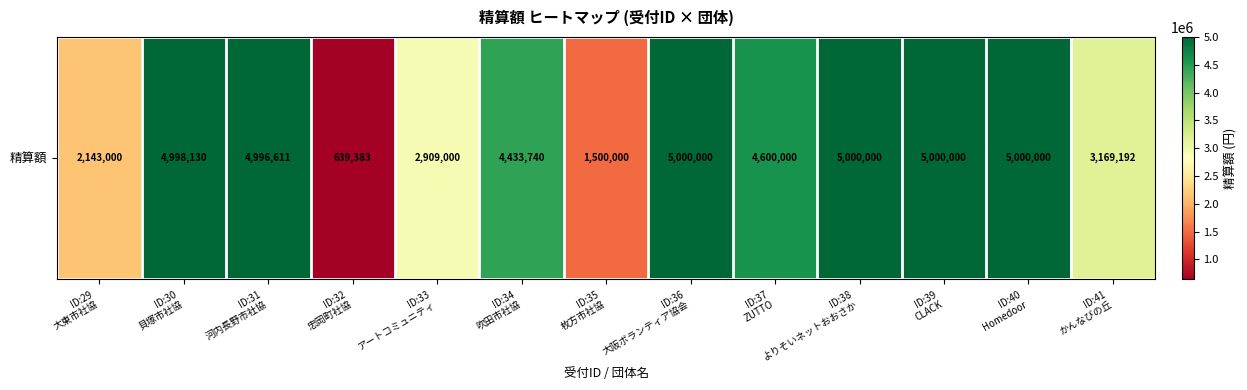

At which category does the chart reach its peak across all series?

ID:36
大阪ボランティア協会